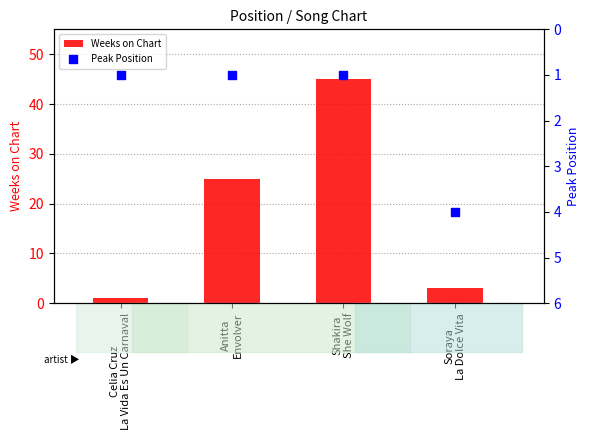

At how many categories does at least one series exceed 3?

3